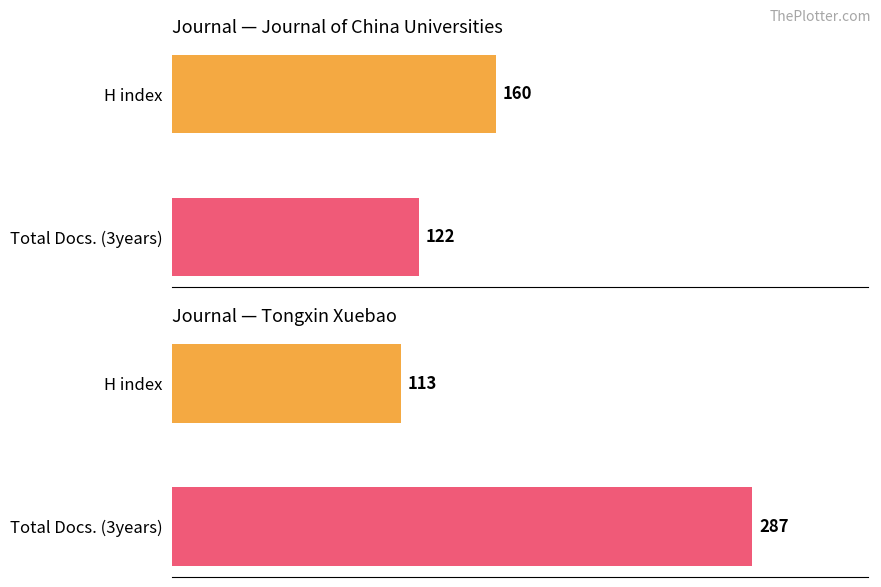

What is the value of the 1st bar from the left?

160